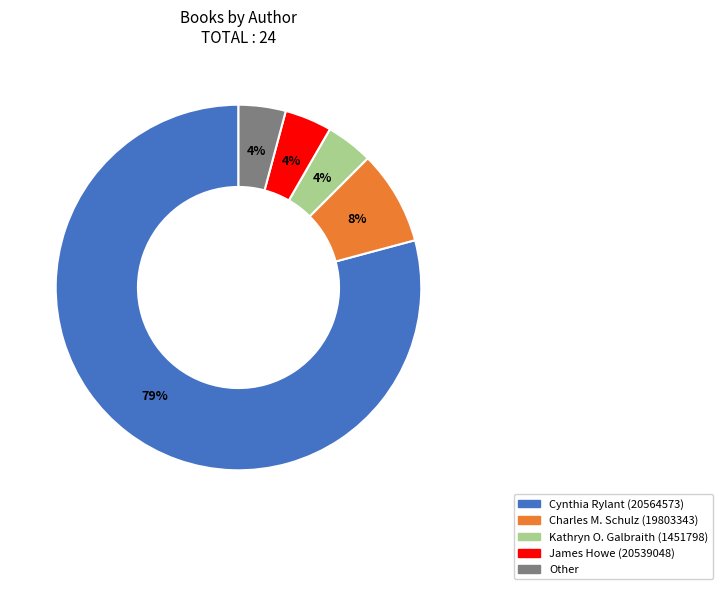

How many segments does this pie chart have?

5